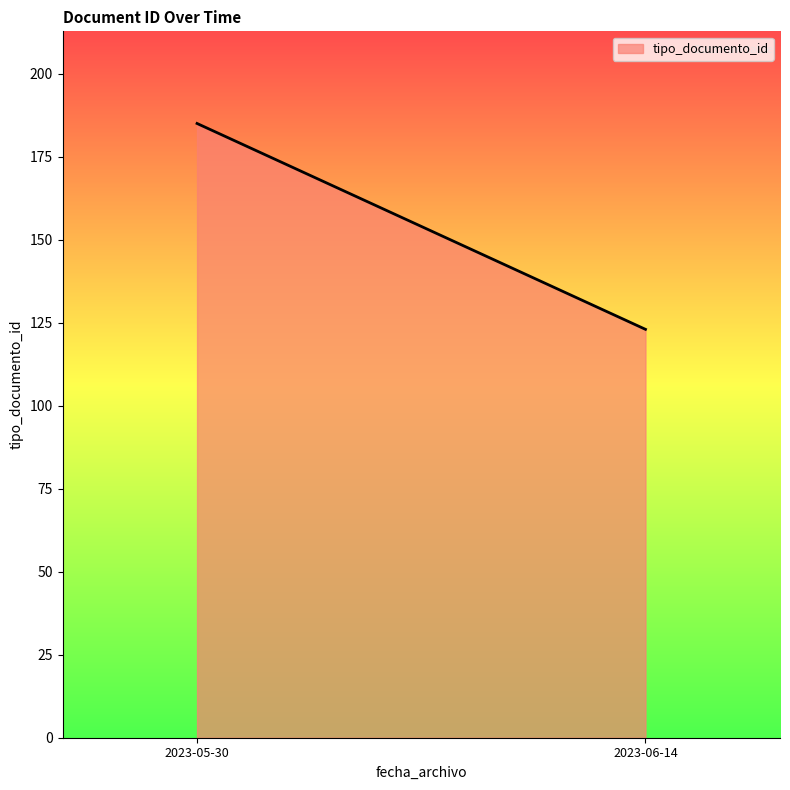

Does the chart display data point markers on the line(s)?

No